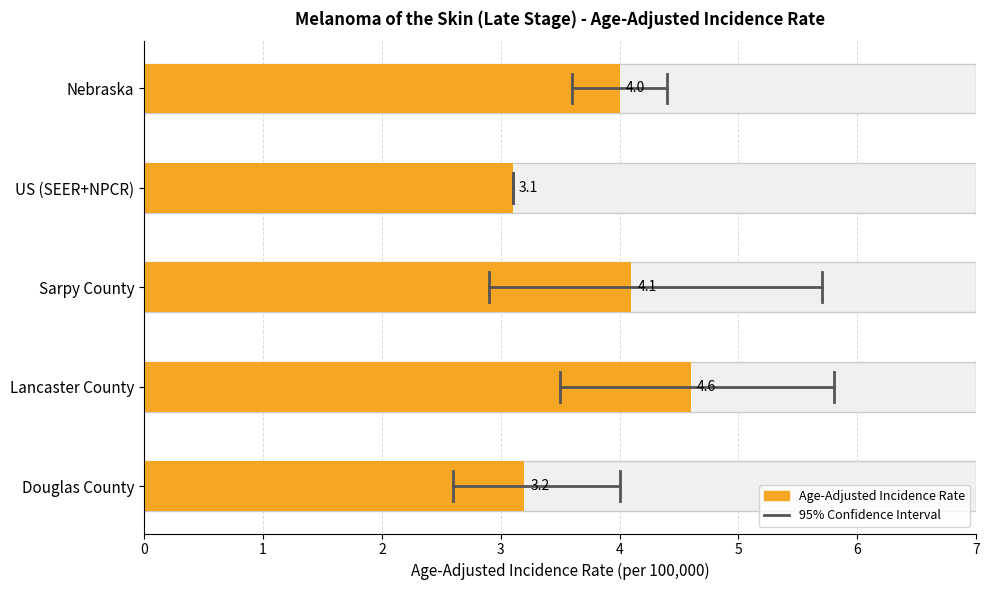

Rank the series at Nebraska from highest to lowest value.

Upper 95% CI, Age-Adjusted Incidence Rate, Lower 95% CI